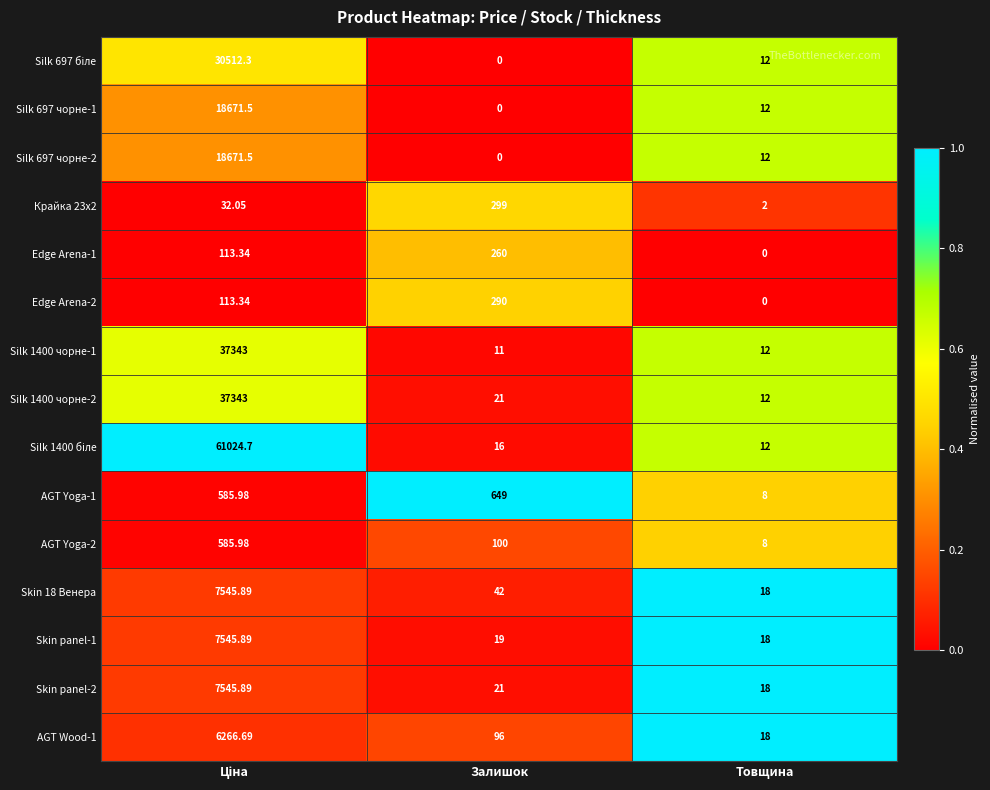

At which label does Silk 697 чорне-1 reach its minimum?

Залишок